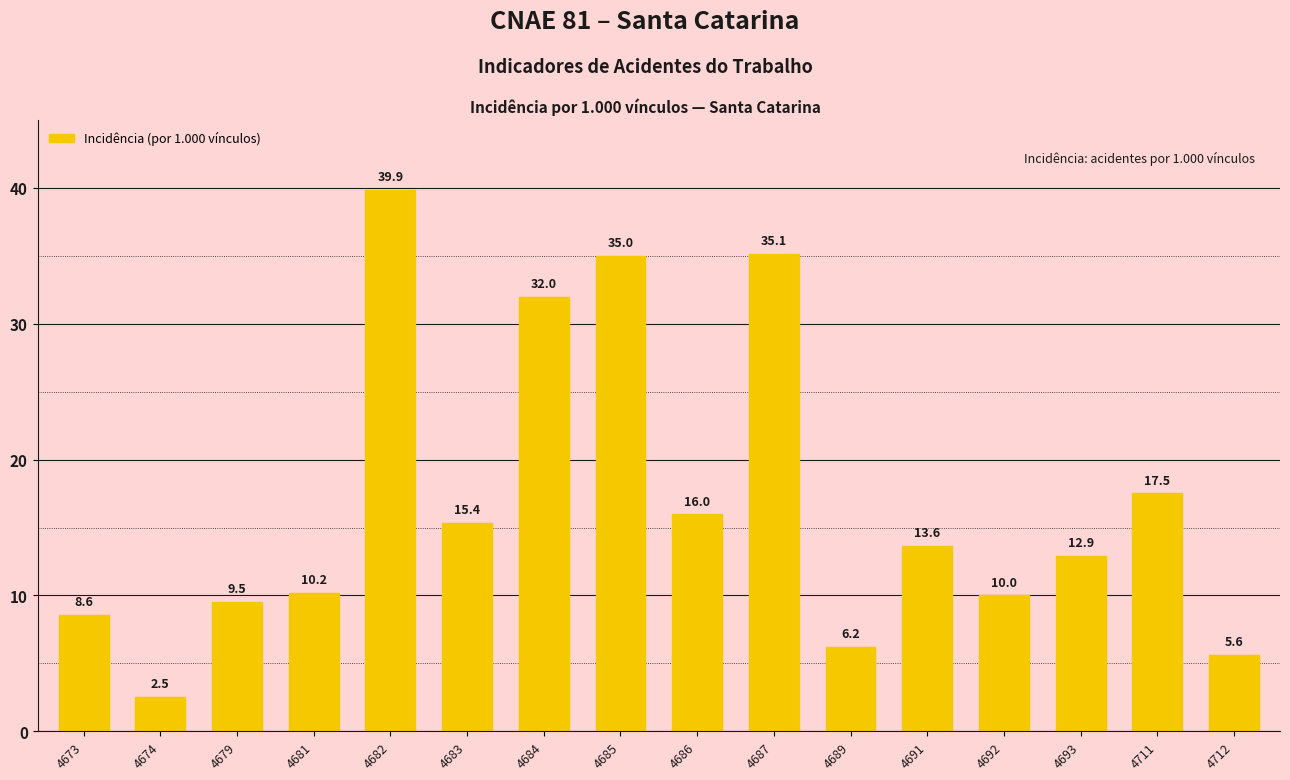

Rank the categories by value from highest to lowest.

4682, 4687, 4685, 4684, 4711, 4686, 4683, 4691, 4693, 4681, 4692, 4679, 4673, 4689, 4712, 4674